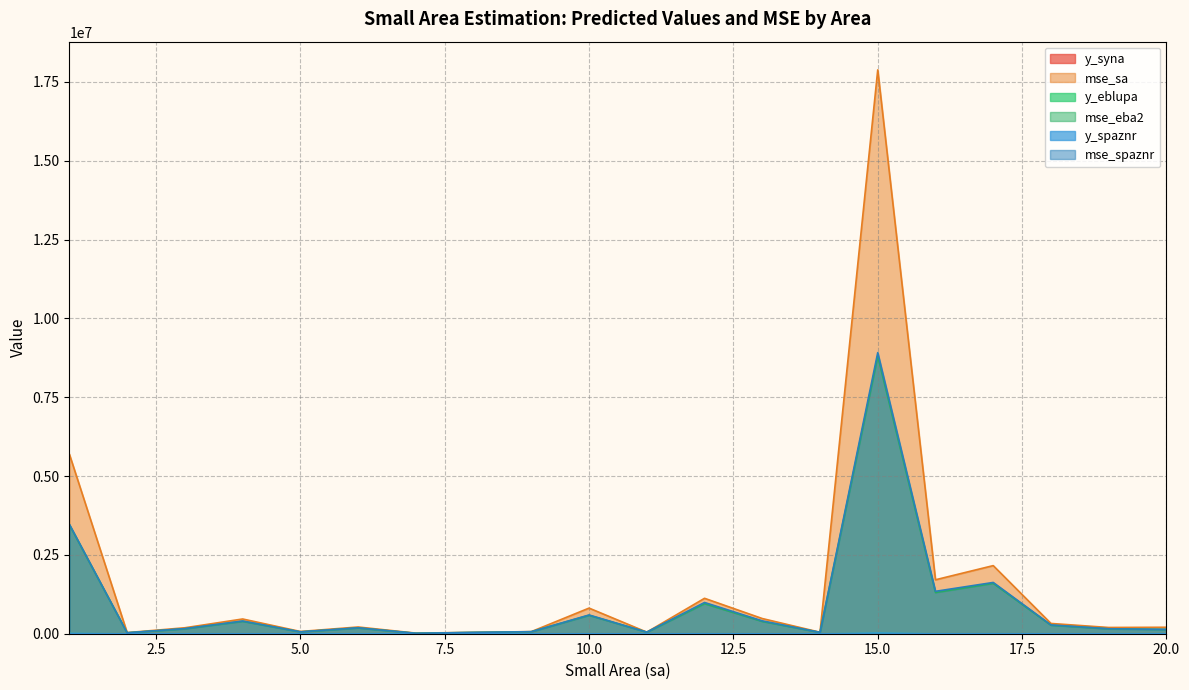

What is the approximate value of y_eblupa at 10?

3736.5